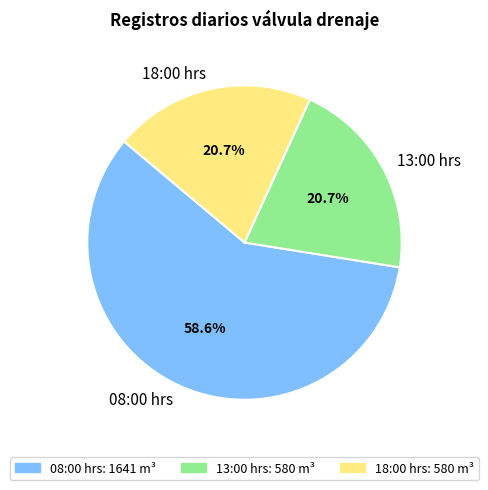

To the nearest percent, what is the average slice percentage?

33%